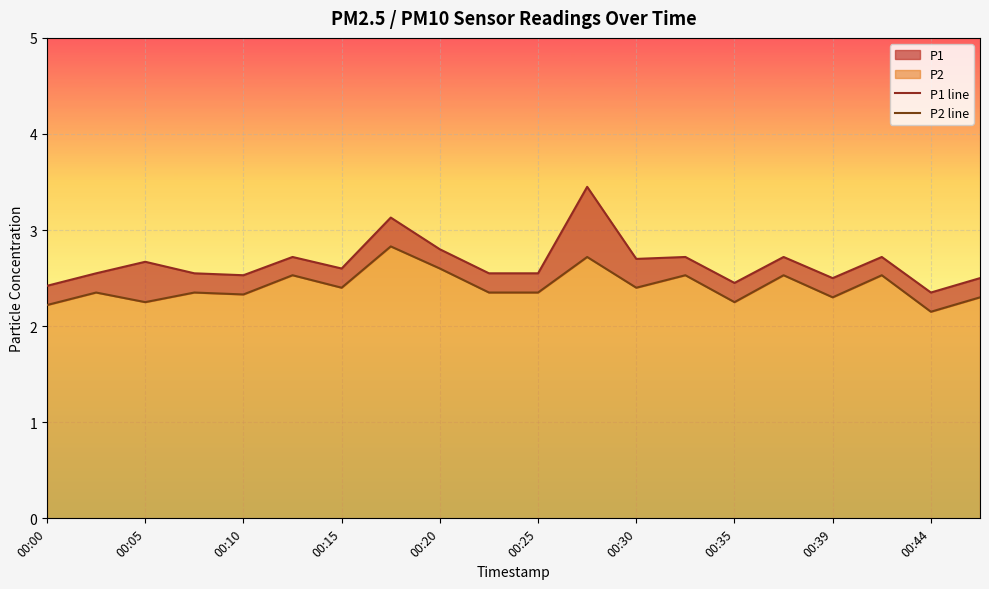

How many lines are shown in the chart?

2